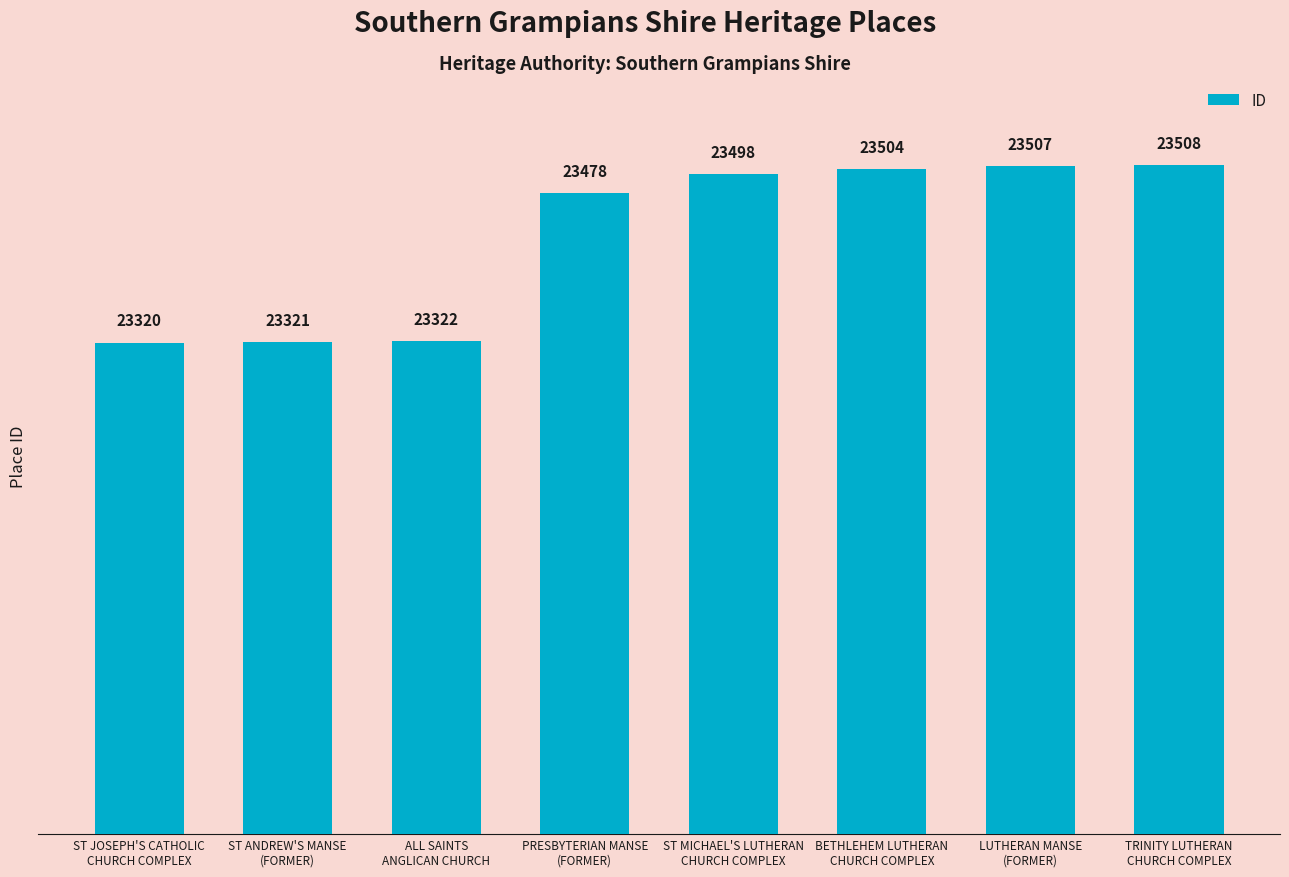

What value does the data have at TRINITY LUTHERAN
CHURCH COMPLEX?

23508